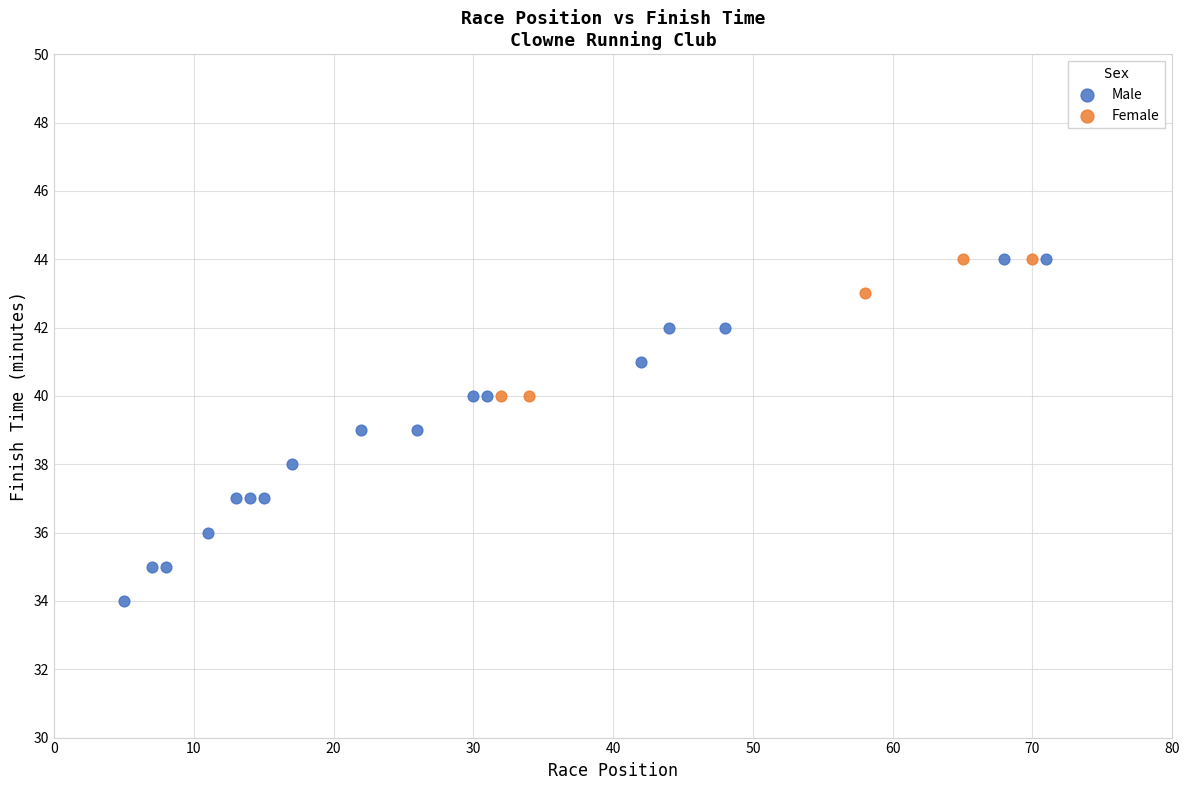

Which series has the largest Y range (max minus min)?

Male